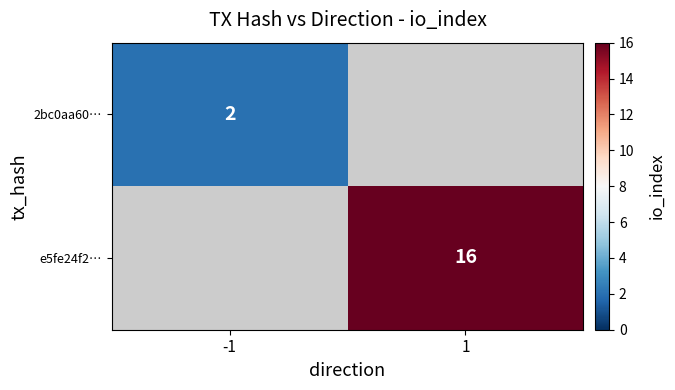

How many distinct data groups are displayed?

2